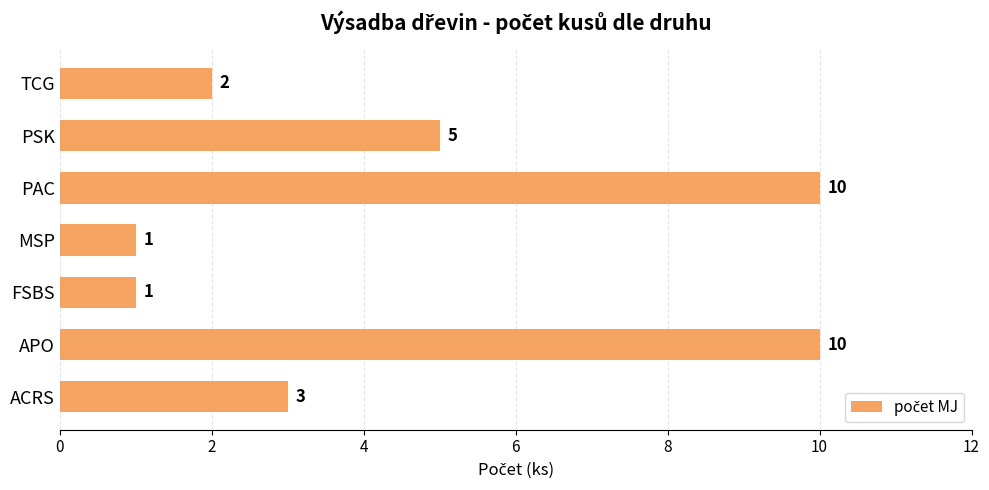

What is the minimum value shown in the chart?

1